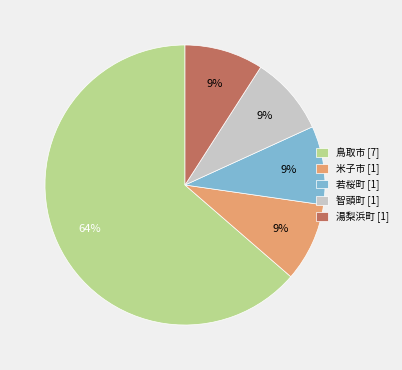

Is the sum of 湯梨浜町 [1] and 鳥取市 [7] greater than half?

Yes